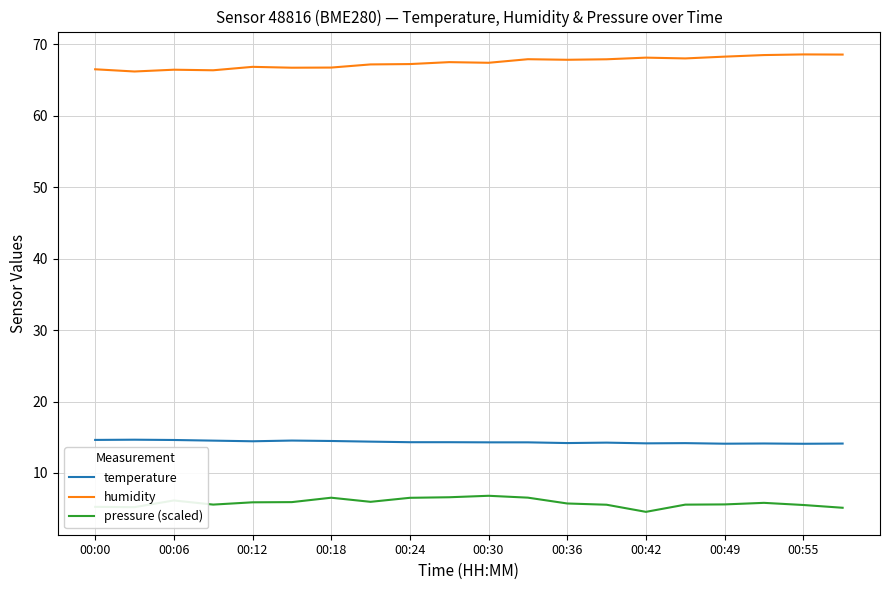

In humidity, how many points are higher than both neighbors (excluding endpoints)?

6